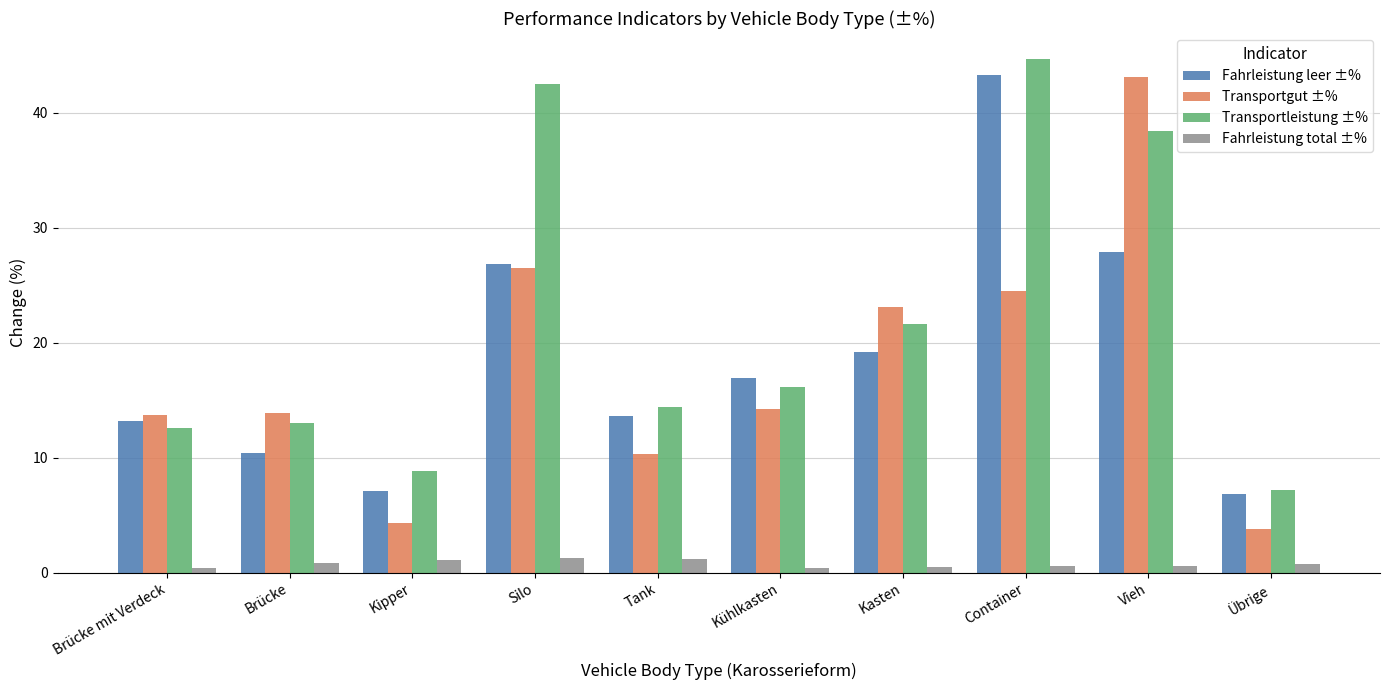

True or false: Transportgut ±% has a value of 13.9 at Brücke.

True